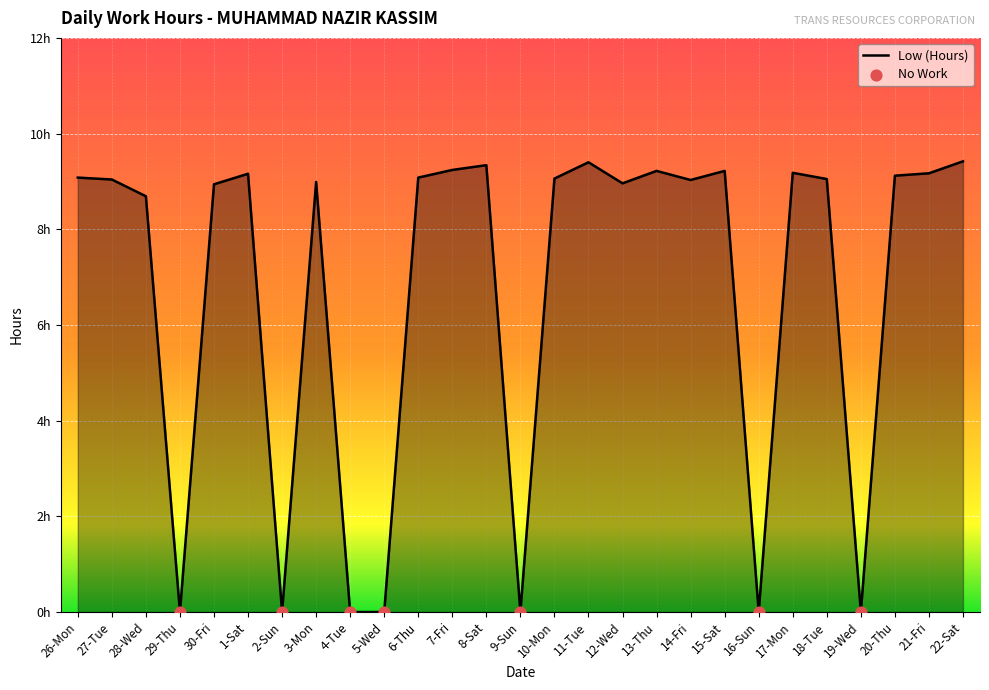

What is the ratio of the value at 28-Wed to the value at 18-Tue?

1.0